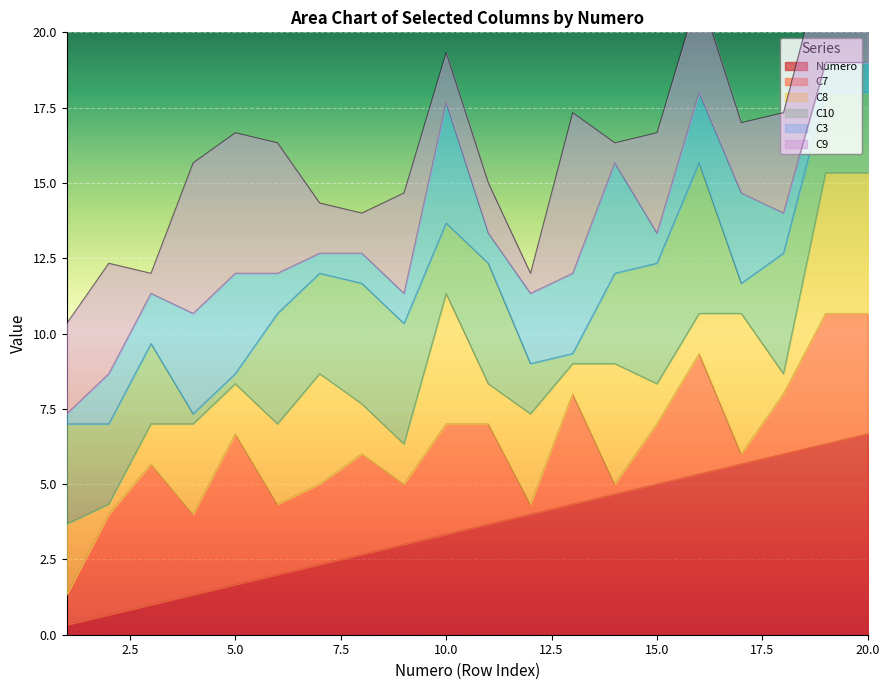

What is the approximate value of C9 at 5, to the nearest 10?

10